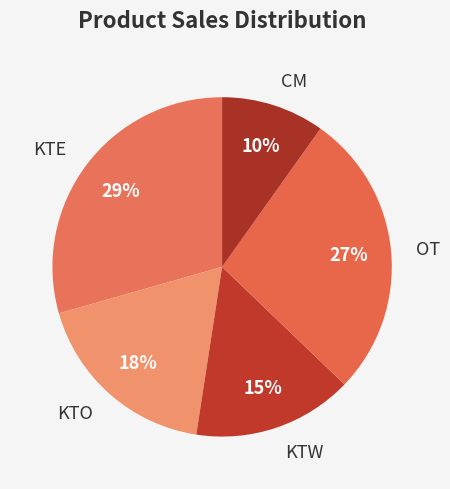

True or false: KTW accounts for 23% of the total.

False